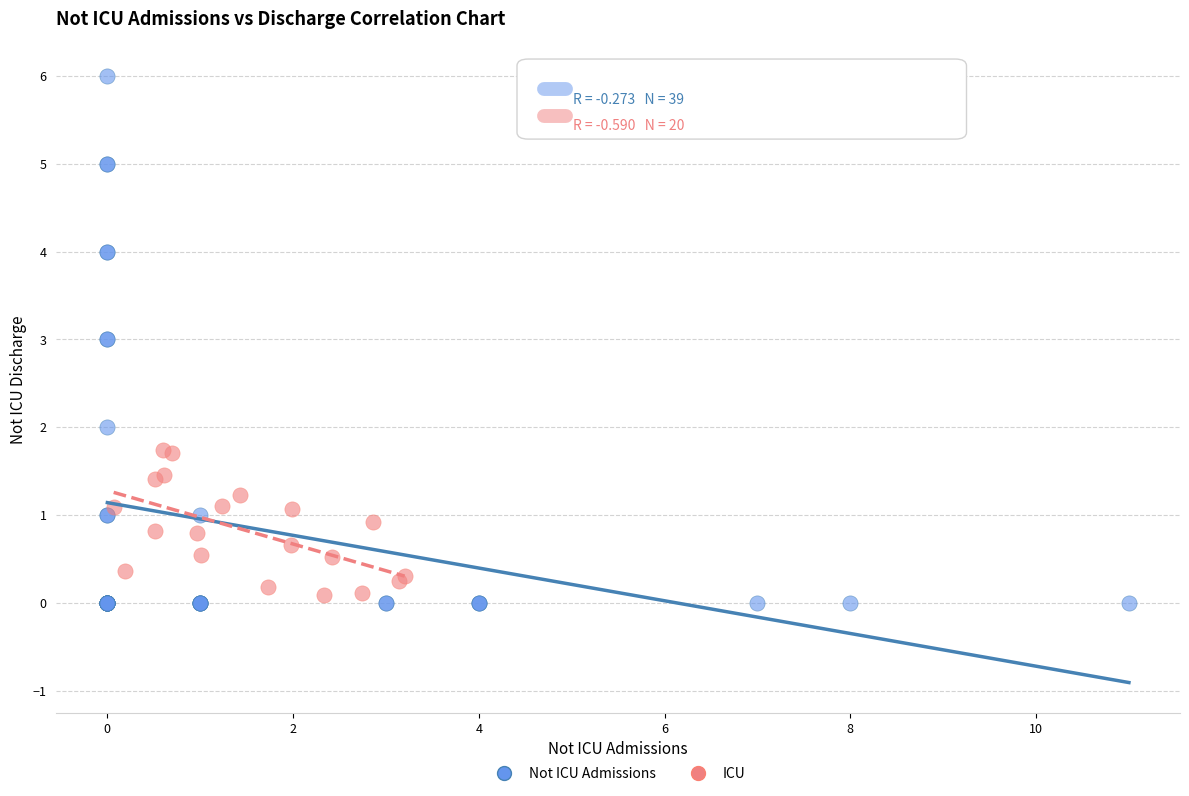

Which series has the largest Y range (max minus min)?

Not ICU Admissions